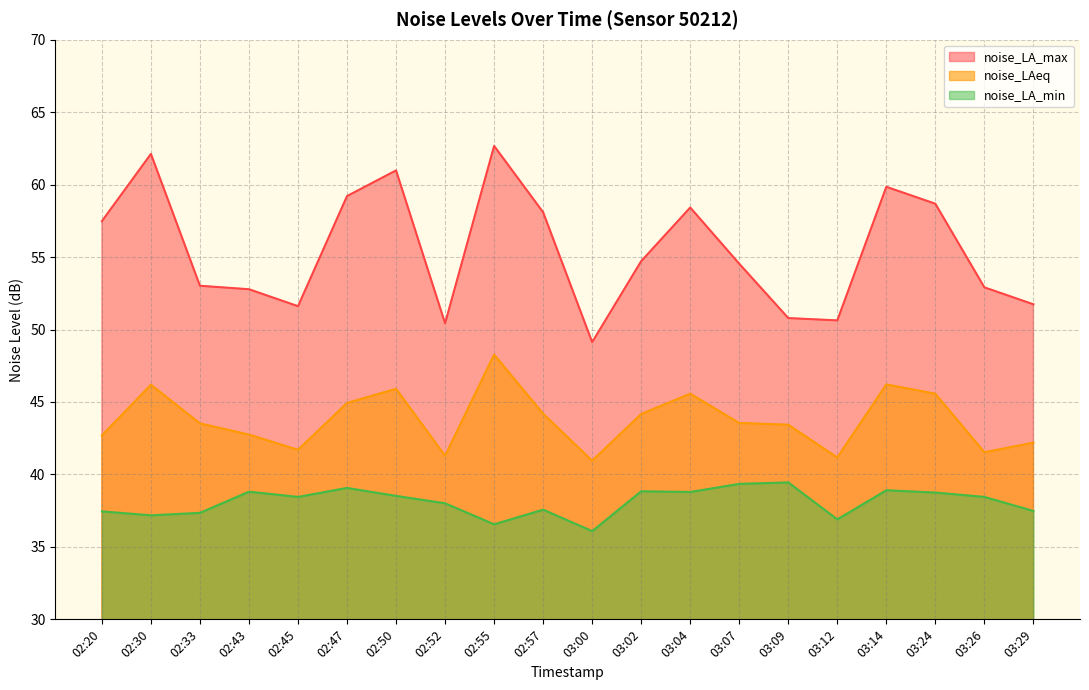

Which series has the largest range (max minus min)?

noise_LA_max